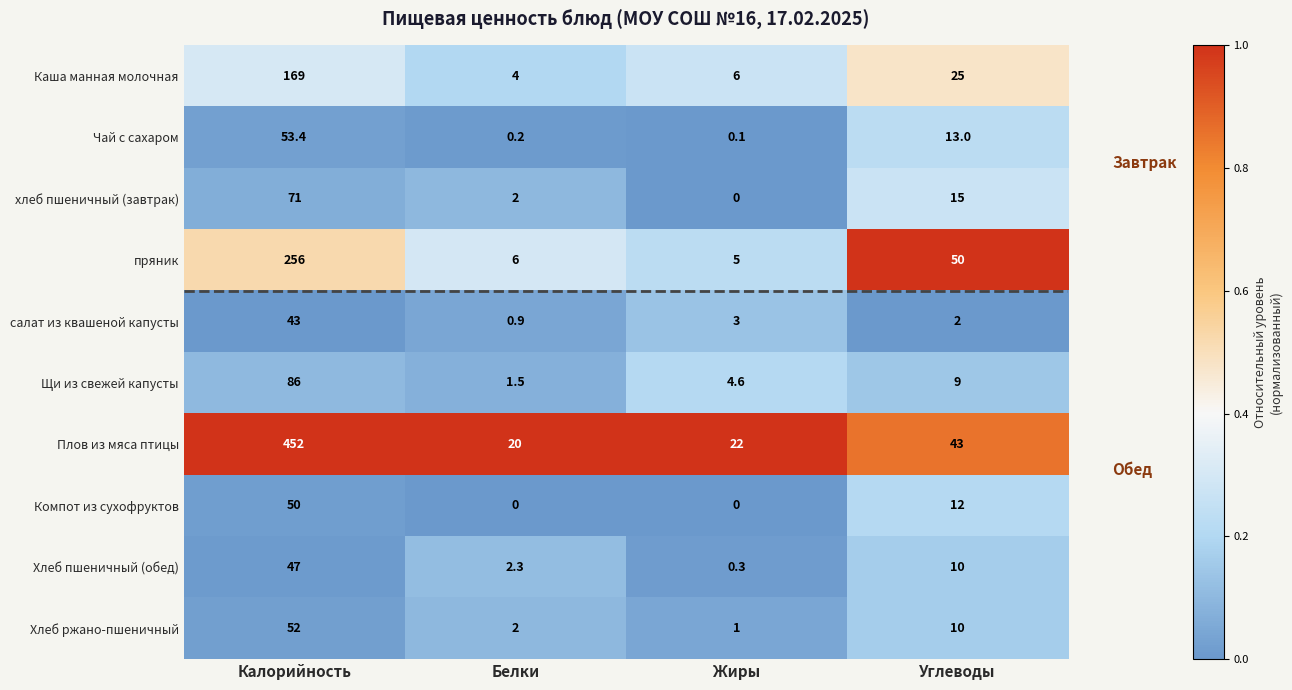

What is the difference between the highest and lowest values at Белки?

20.0